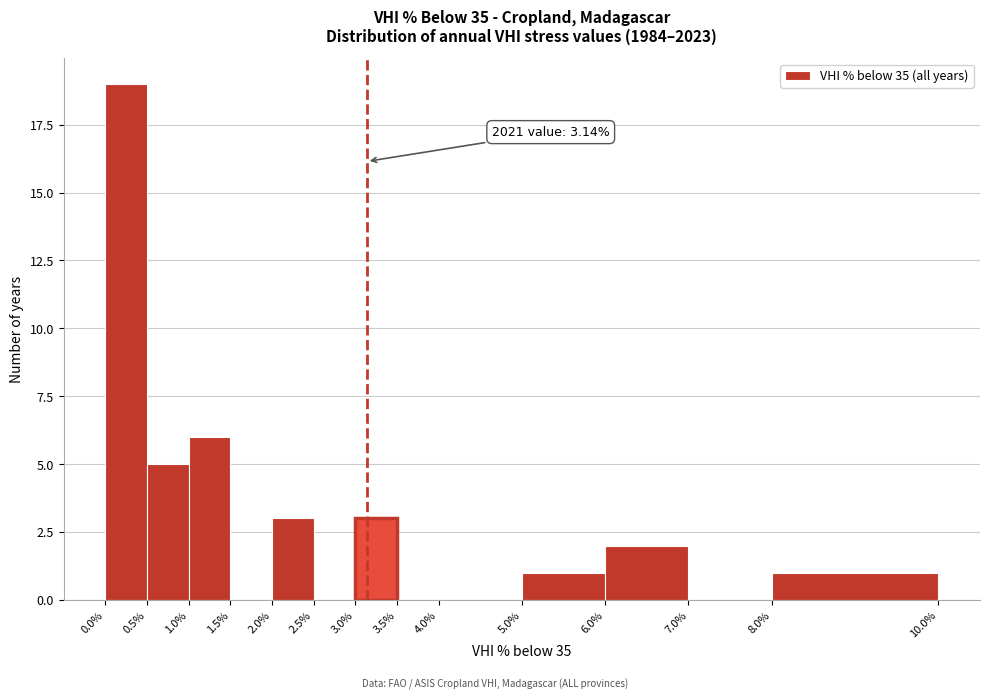

Over which range of the x-axis is the bar tallest?

0.0% to 0.5%